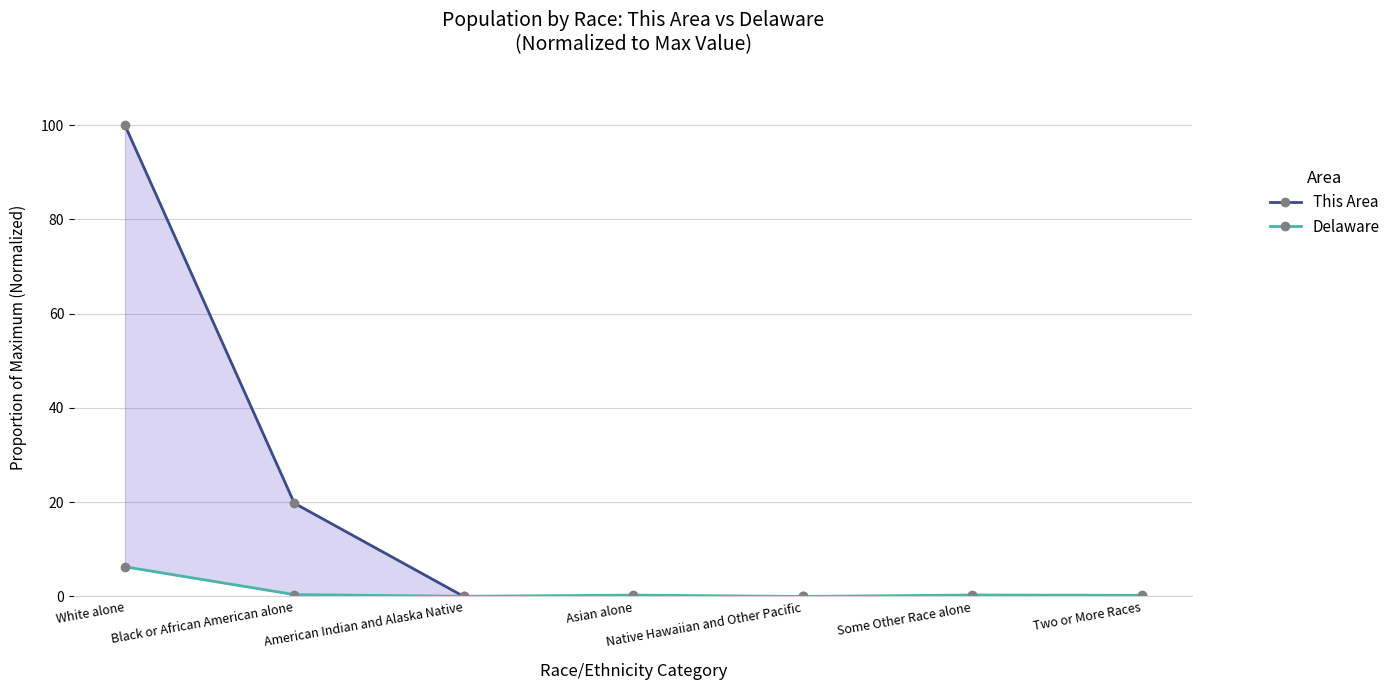

What is the sum of all Delaware values?

7.6